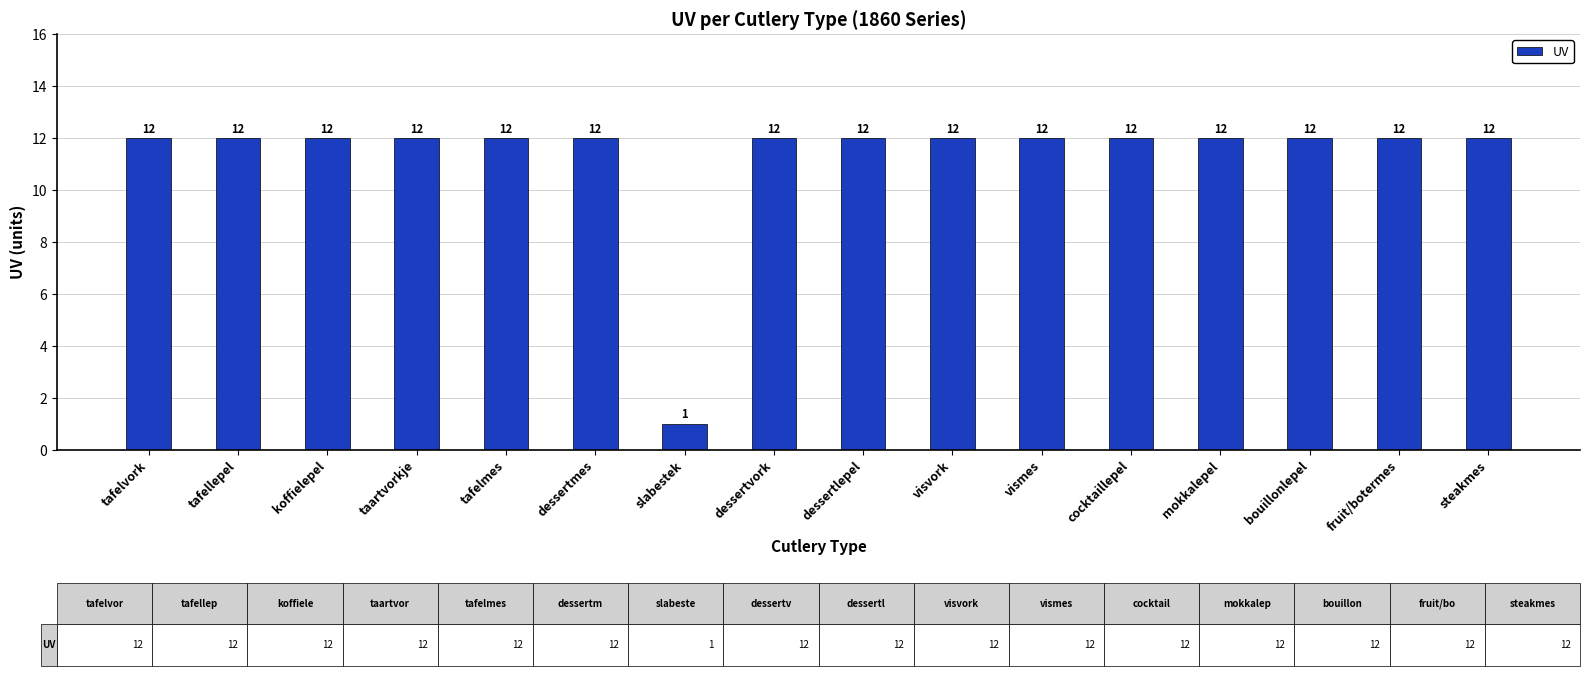

What is the greatest value displayed?

12